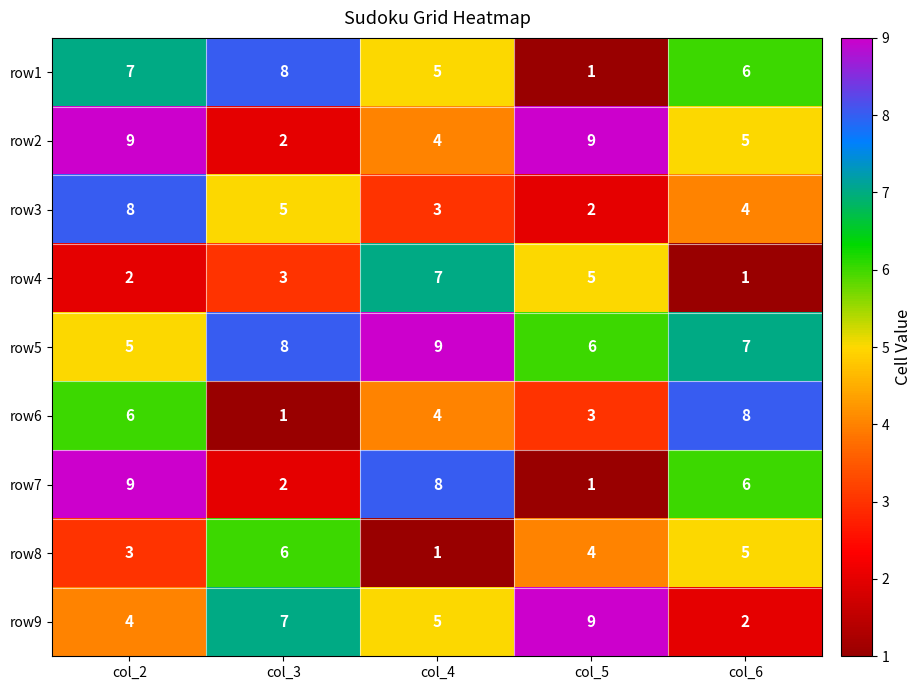

Is it true that row1 equals 6 at col_6?

True